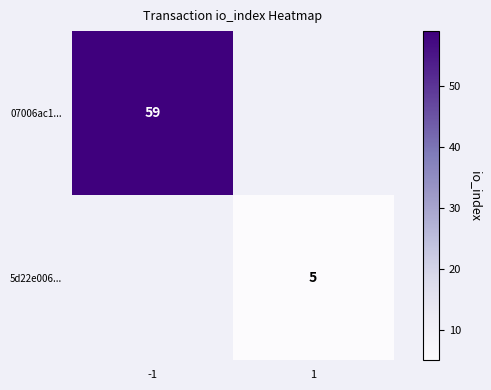

Is it true that 07006ac1... equals 59 at -1?

True